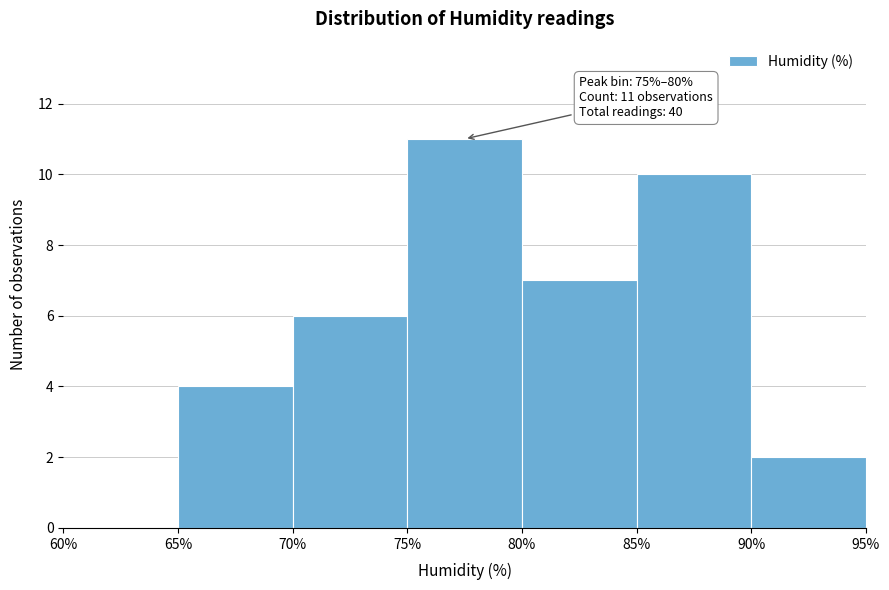

Which range on the x-axis has the tallest bar?

75% to 80%